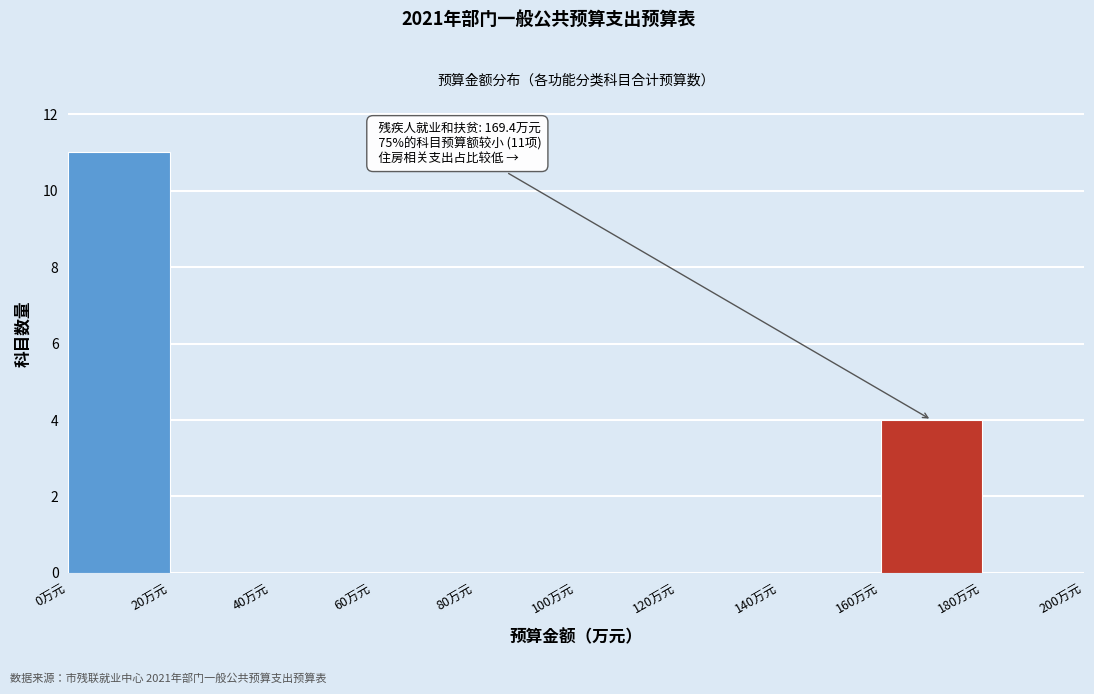

Which range on the x-axis has the tallest bar?

0 to 20